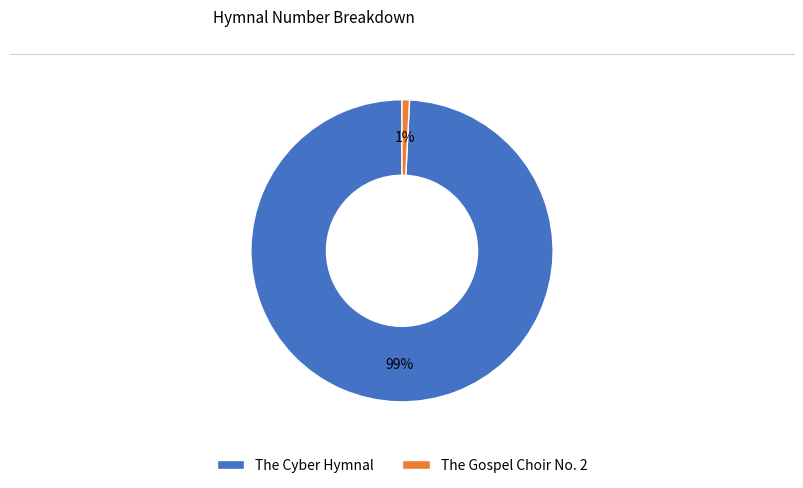

Combined, do The Gospel Choir No. 2 and The Cyber Hymnal account for over 50%?

Yes